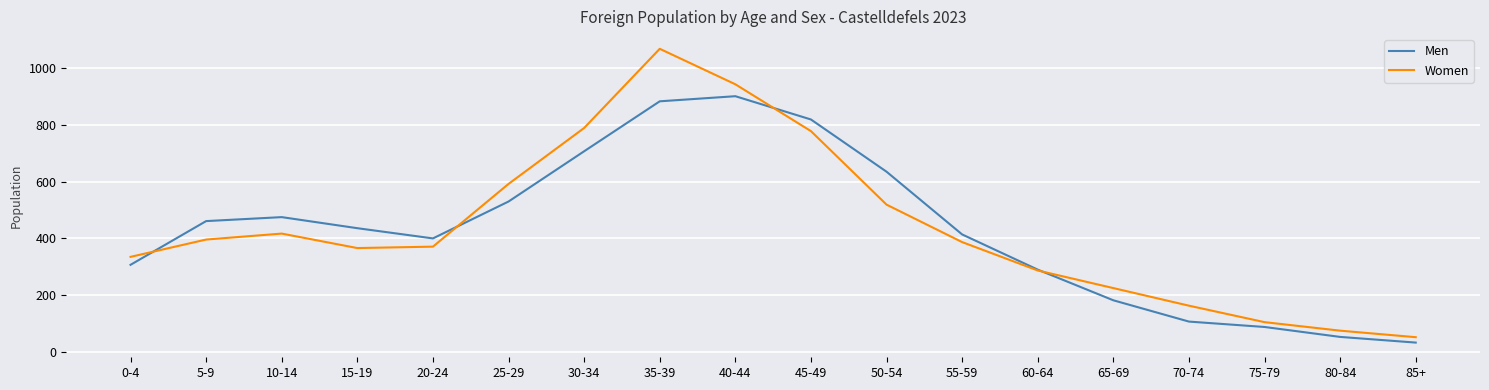

The Women series shows 225 at 65-69. True or false?

True